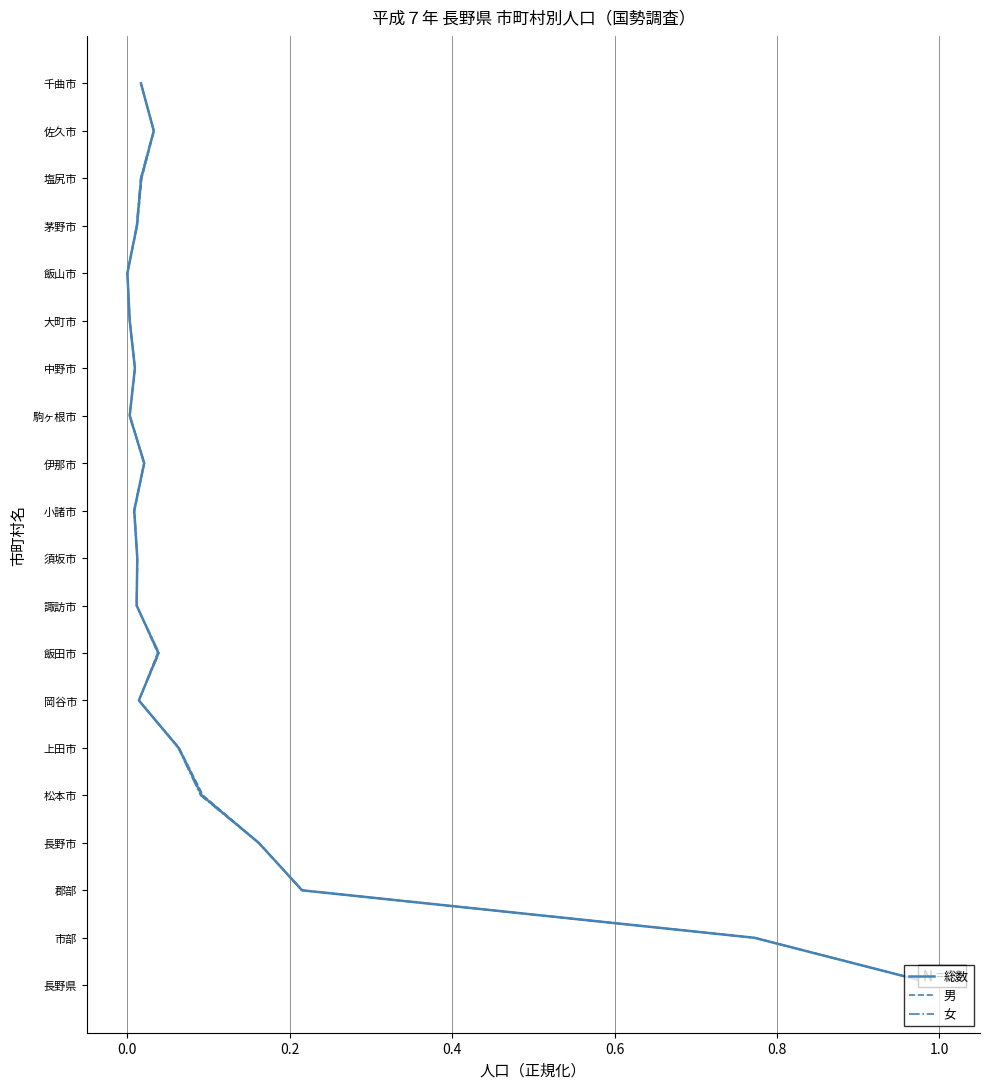

True or false: 女 and 男 cross at least once.

False